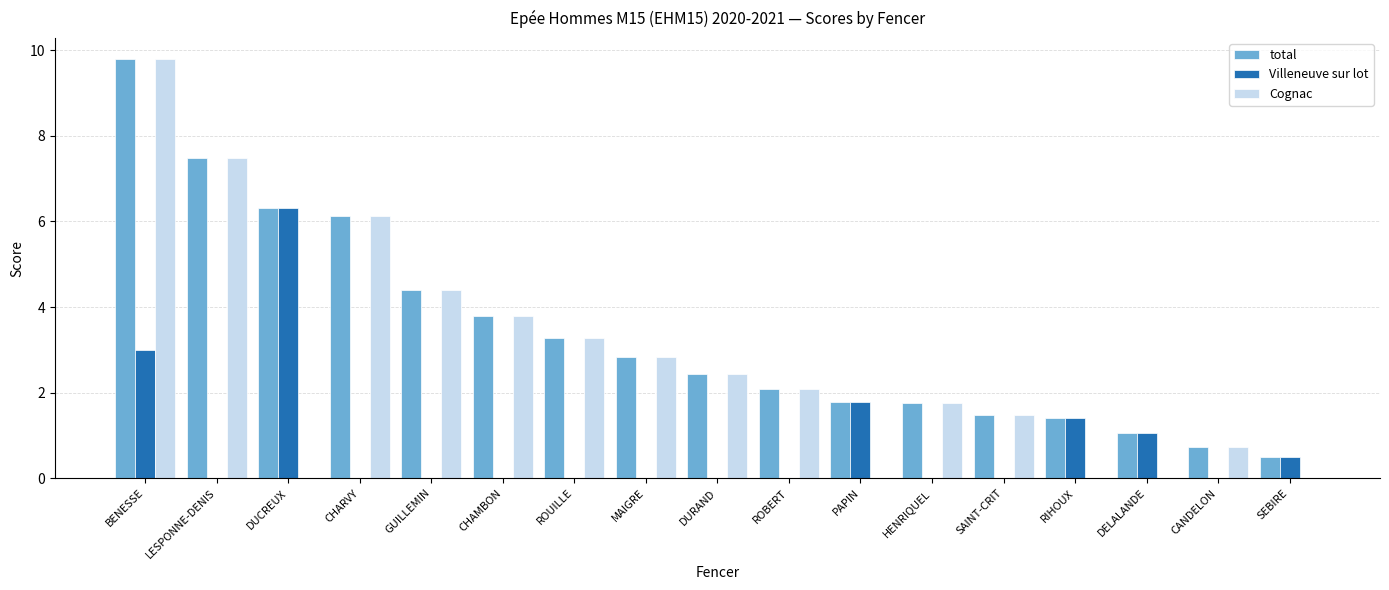

The value of total at RIHOUX is 0.4. True or false?

False